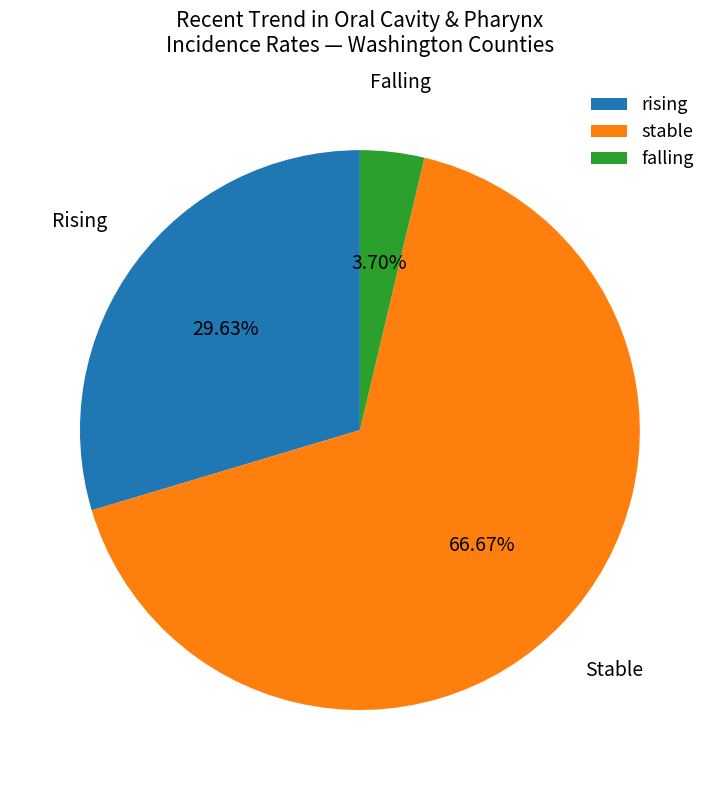

Rank the categories by value from highest to lowest.

stable, rising, falling